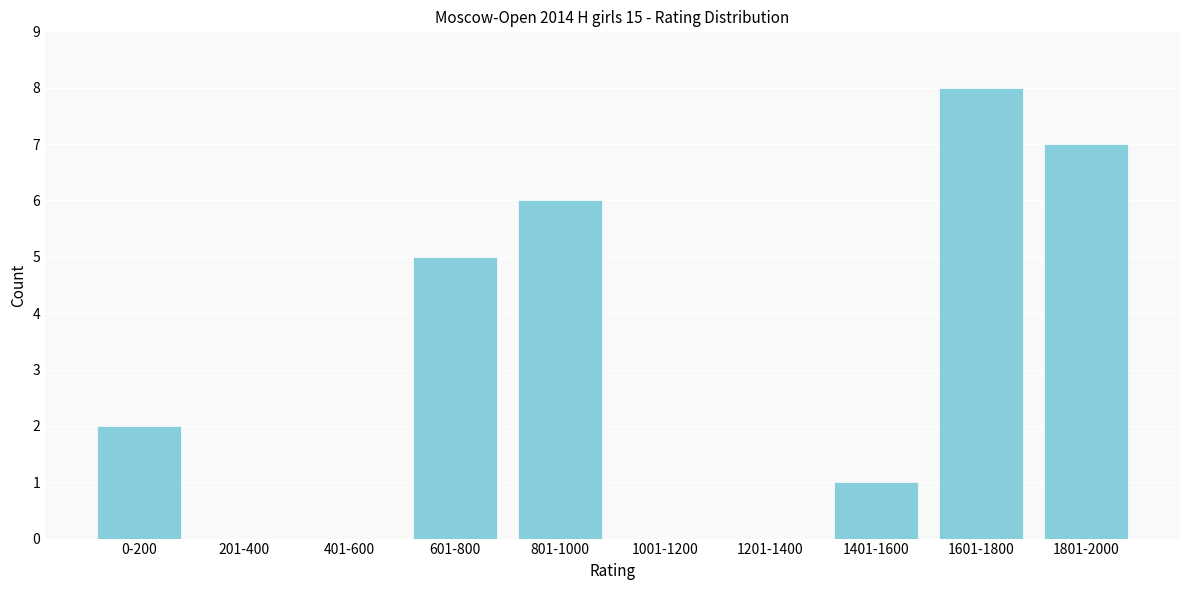

Reading left to right, list all the values displayed in this chart.

0-200=2	201-400=0	401-600=0	601-800=5	801-1000=6	1001-1200=0	1201-1400=0	1401-1600=1	1601-1800=8	1801-2000=7